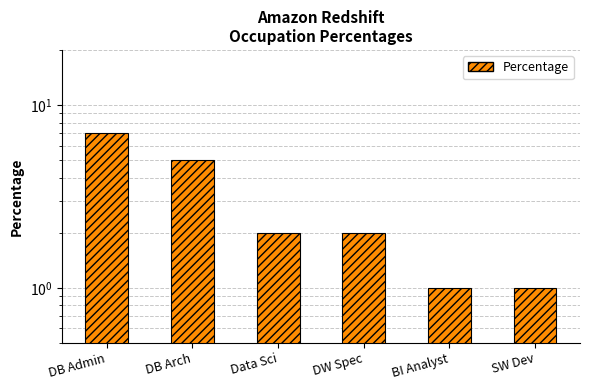

At which category does the chart reach its peak across all series?

DB Admin